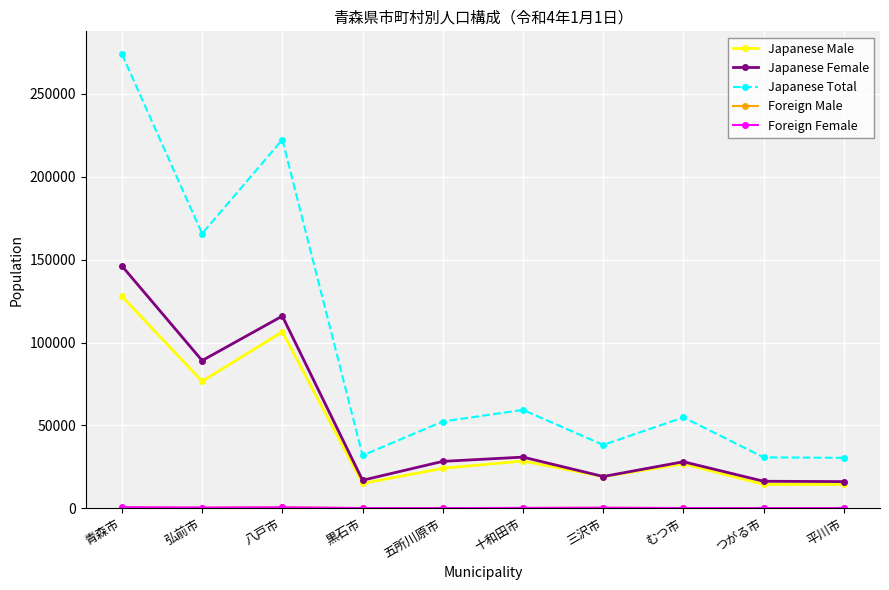

Where is the first local minimum for Japanese Female?

弘前市